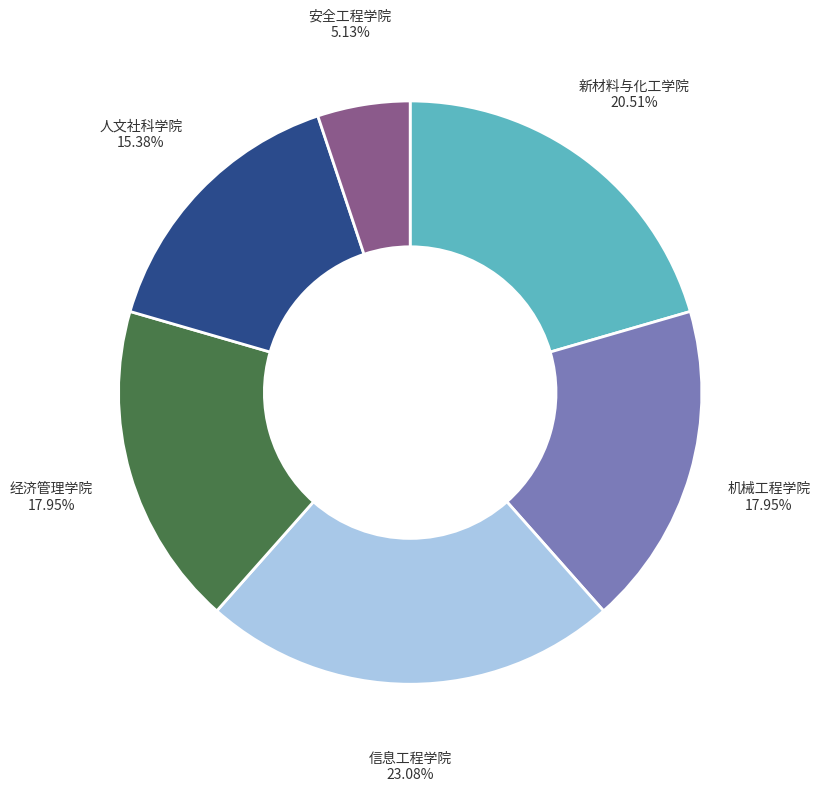

Count the number of slices in the pie.

6